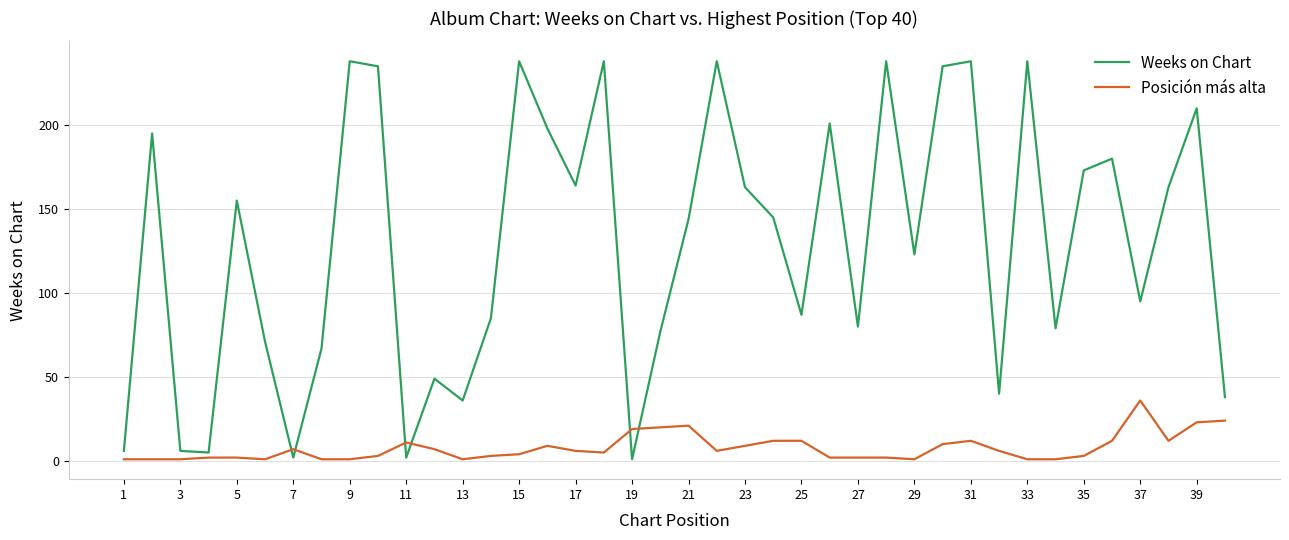

List the series in order of their overall mean, highest first.

Weeks on Chart, Posición más alta